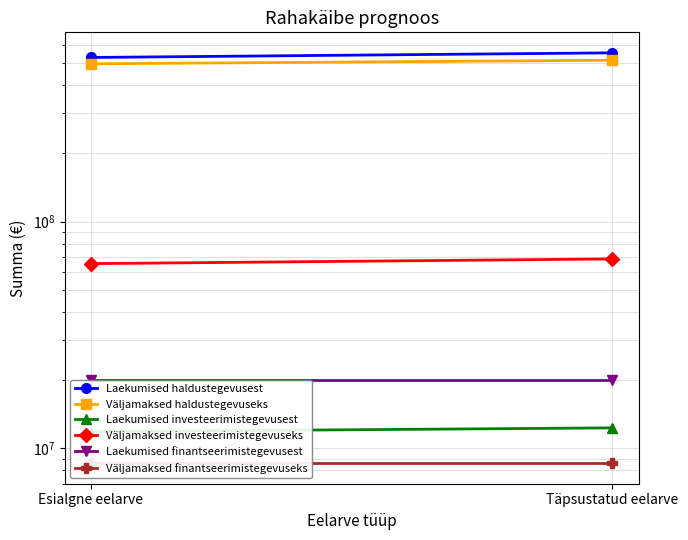

Which series has the largest total across all categories?

Laekumised haldustegevusest